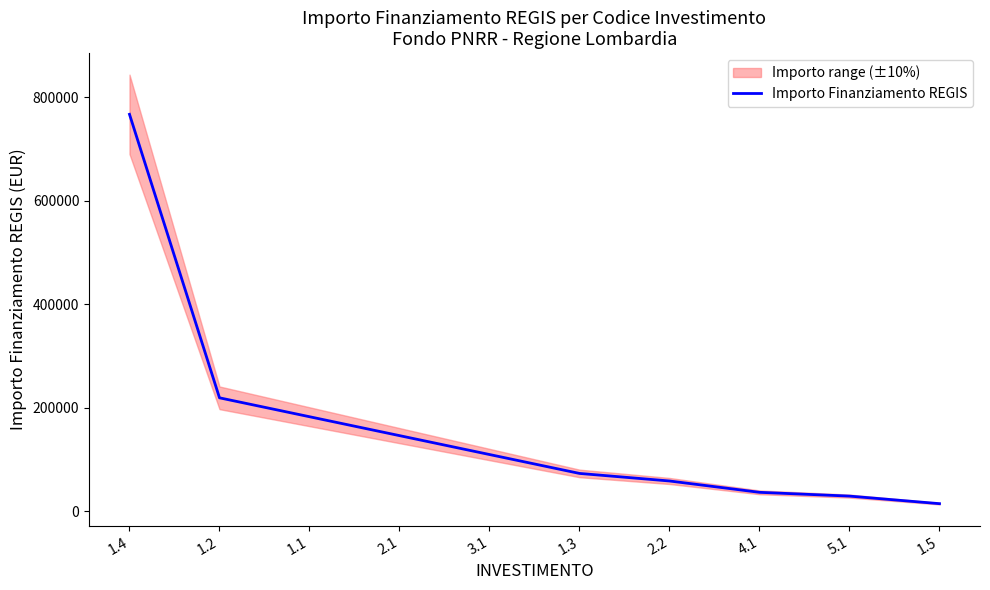

What is the label of the 9th point from the right?

1.2